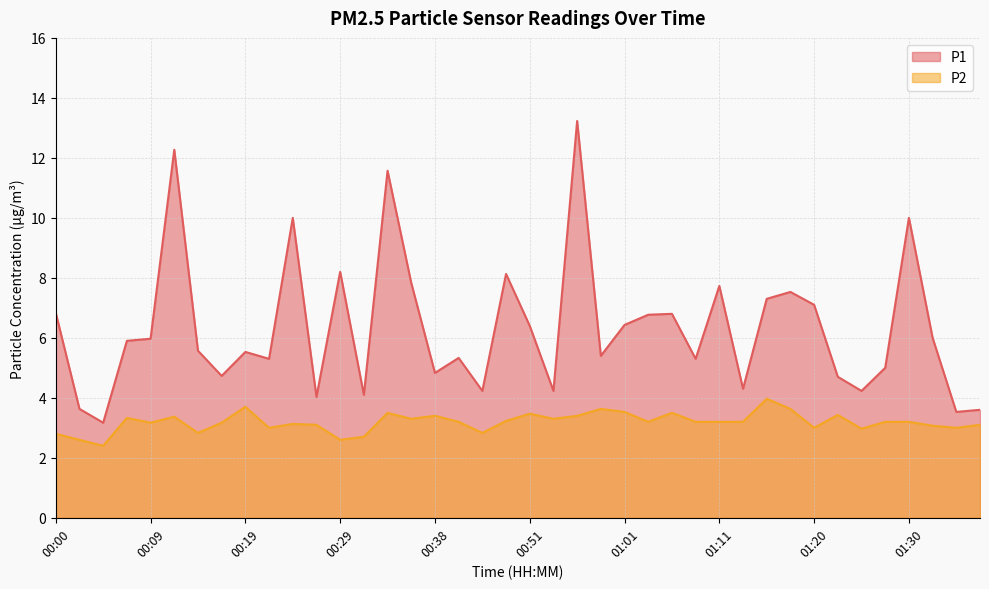

True or false: P2 and P1 cross at least once.

False